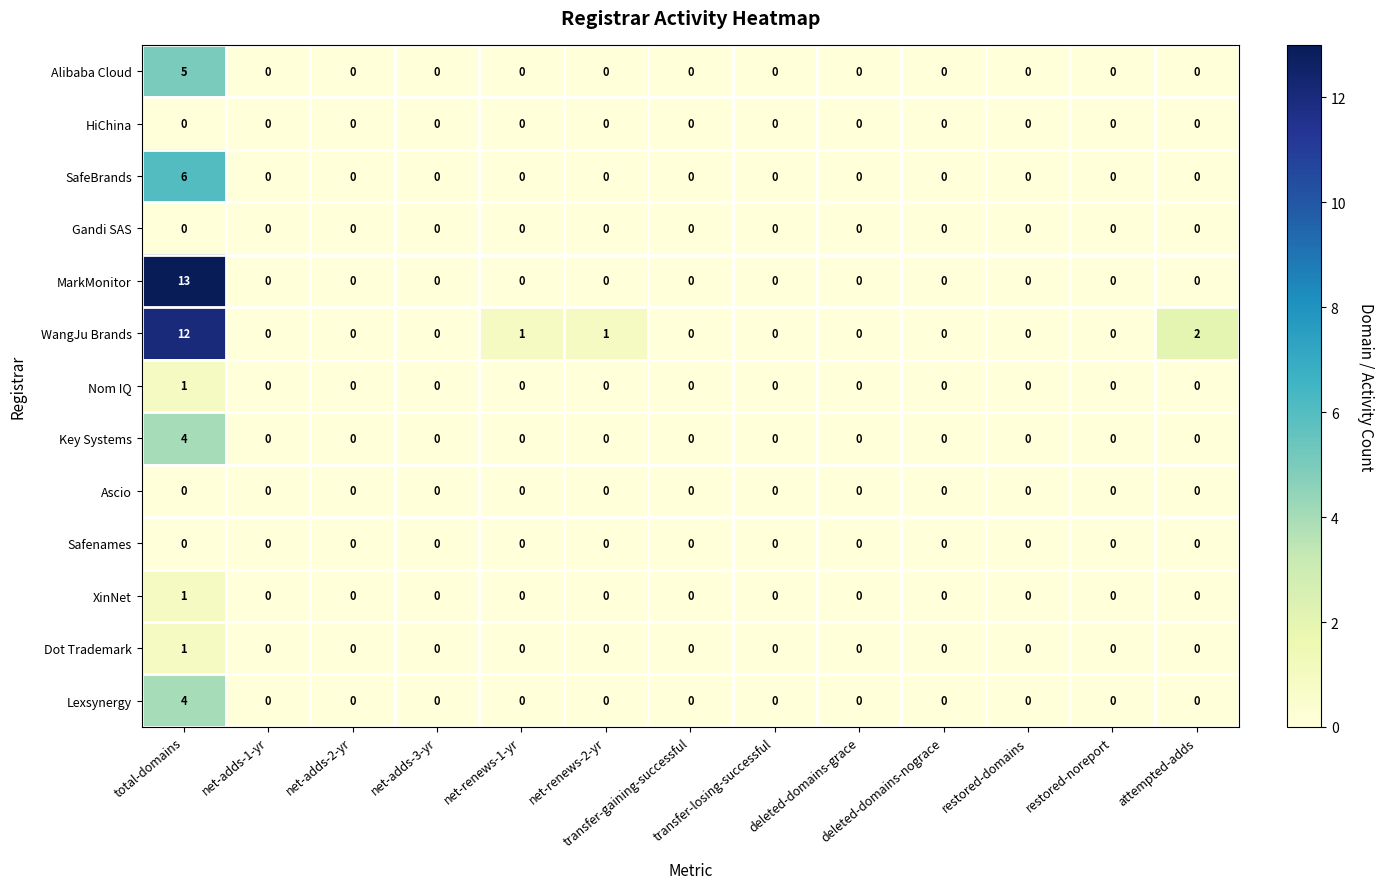

Which series has the largest total across all categories?

WangJu Brands